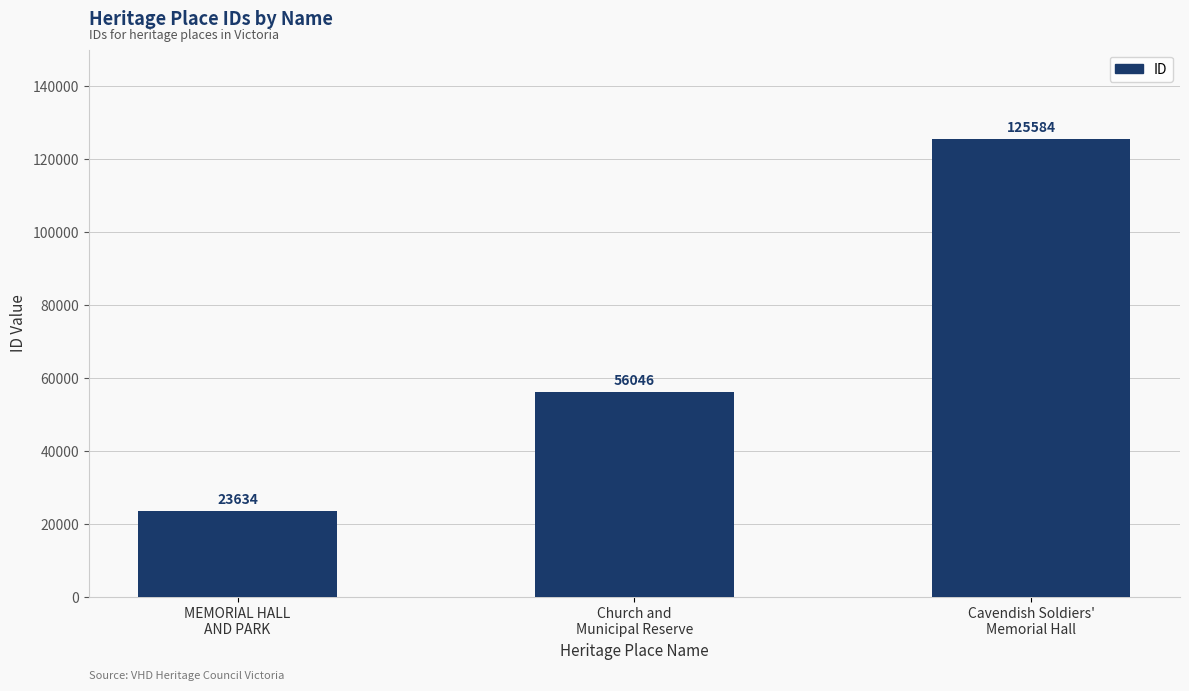

What is the greatest value displayed?

125584